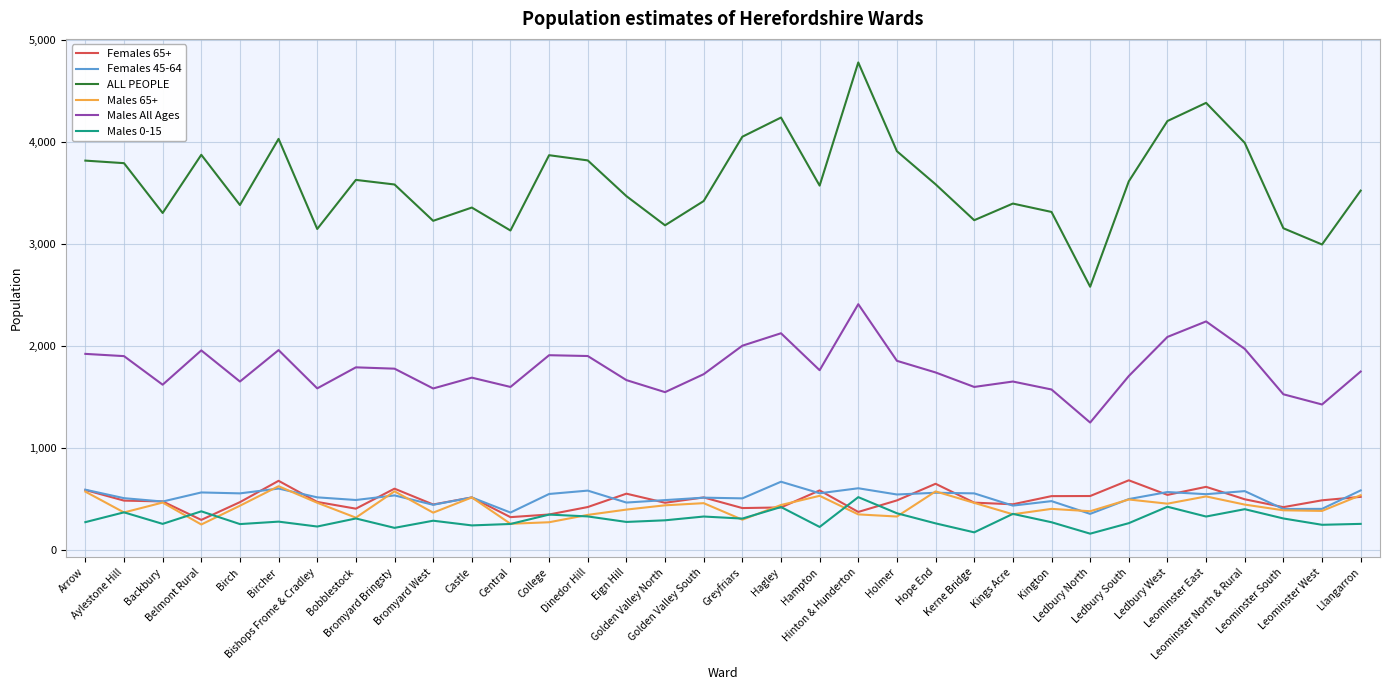

What is the total value across all series at Eign Hill?

6833